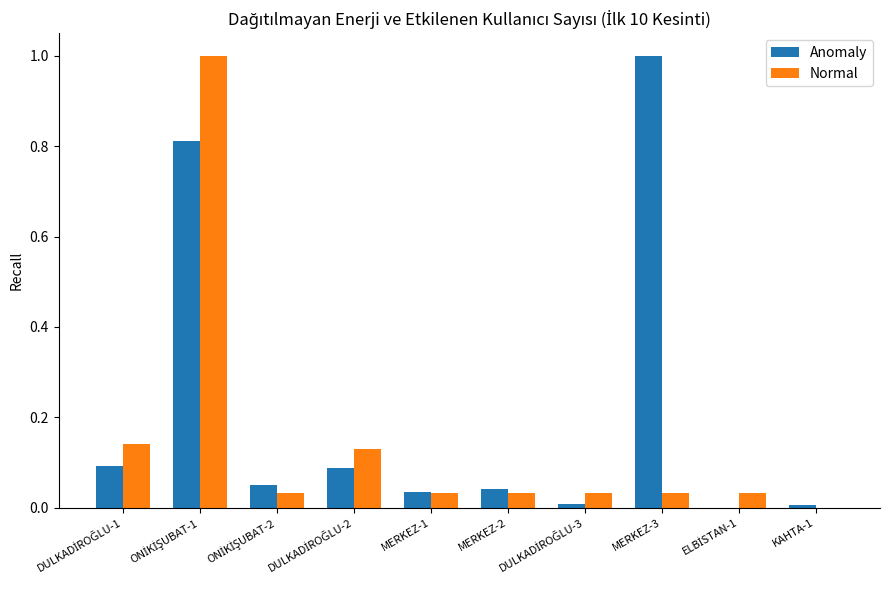

Is it true that Anomaly equals 0.1 at MERKEZ-1?

False